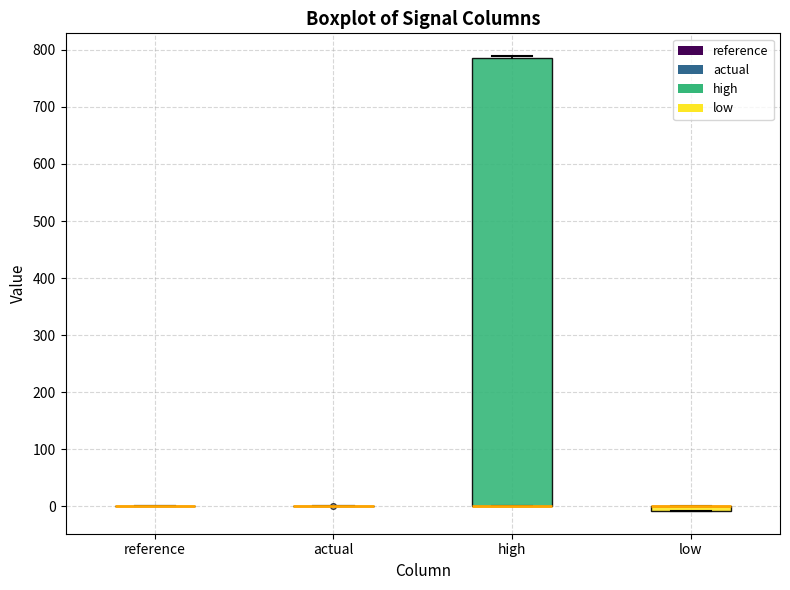

Which box is the tallest, from its lower edge to its upper edge?

high